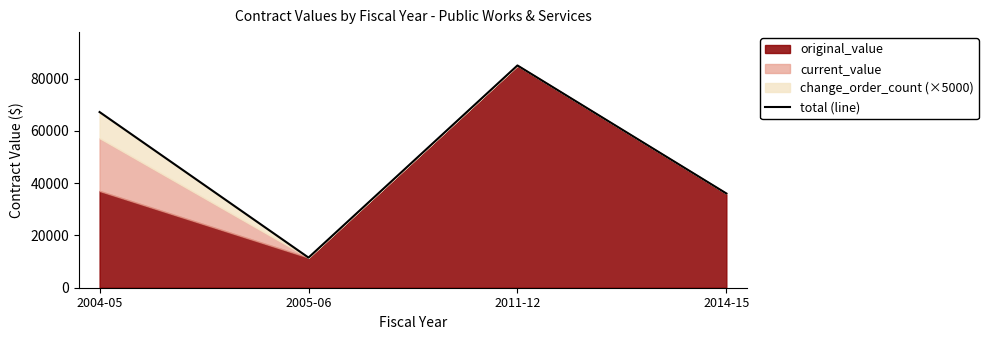

What is the sum of all values?

199749.9